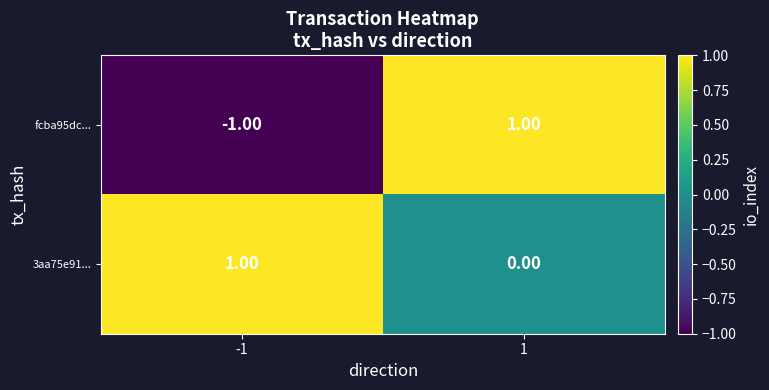

Which series changed the most between -1 and 1?

fcba95dc...